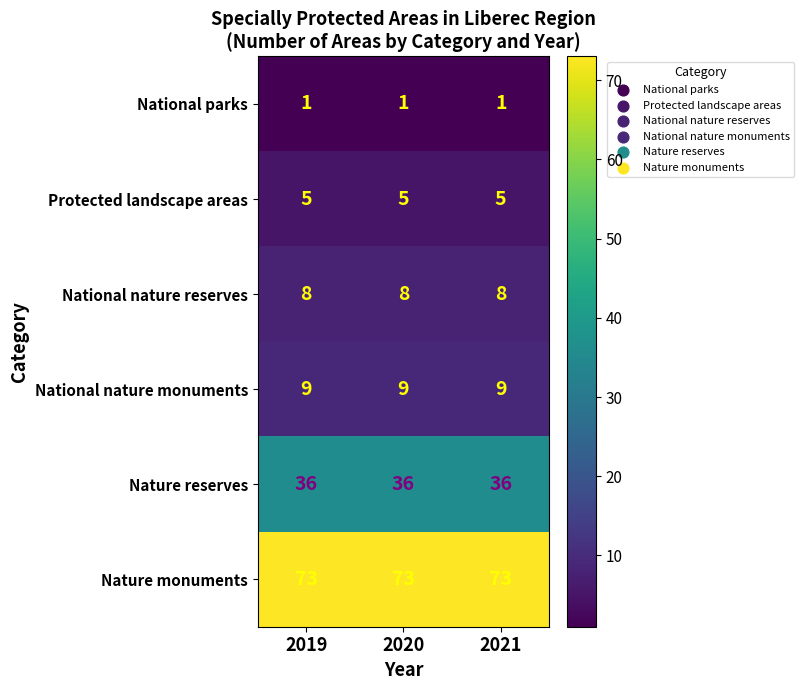

Rank the series at 2021 from lowest to highest value.

National parks, Protected landscape areas, National nature reserves, National nature monuments, Nature reserves, Nature monuments